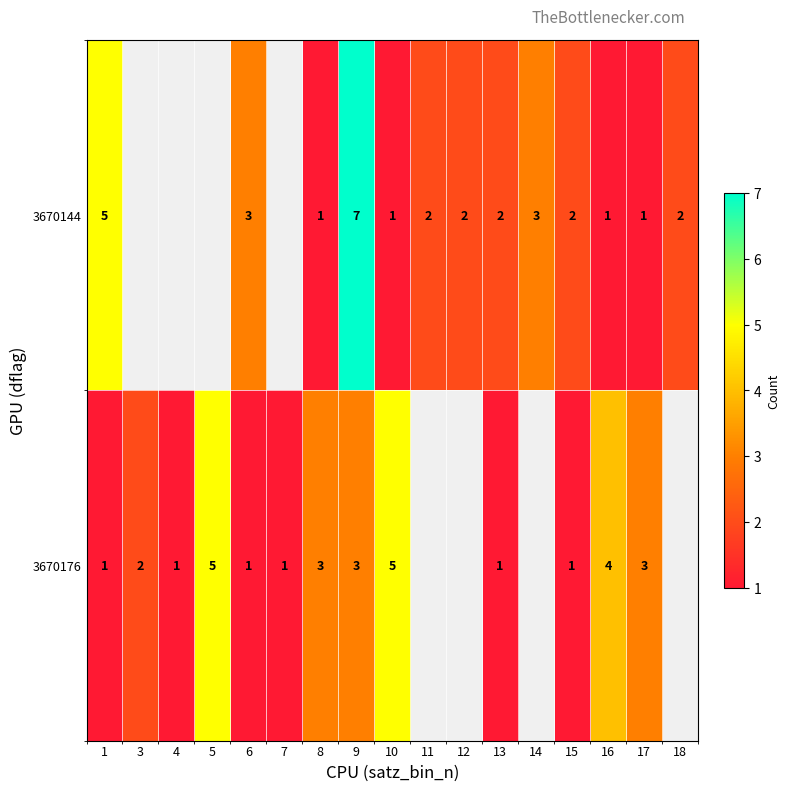

At 17, list the series in order from smallest to largest.

3670144, 3670176